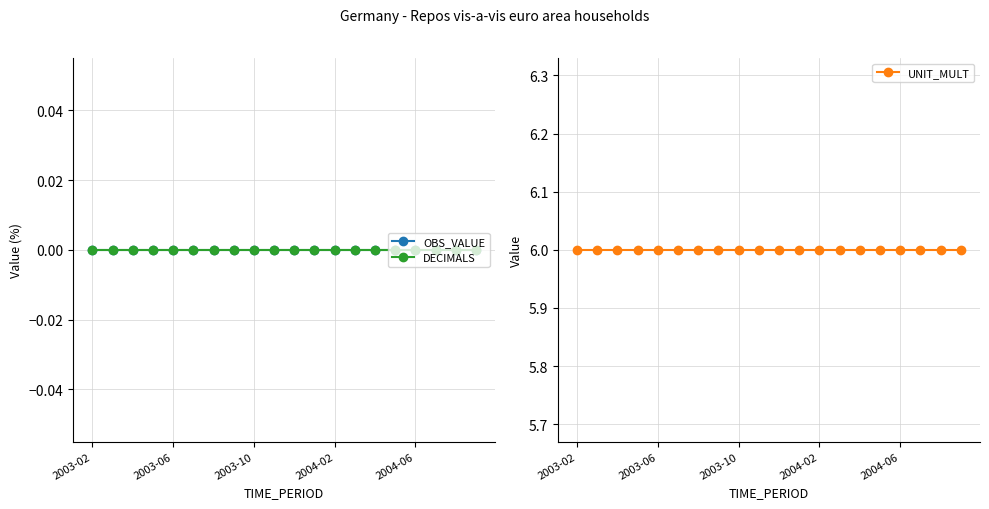

How many series are shown in this chart?

3